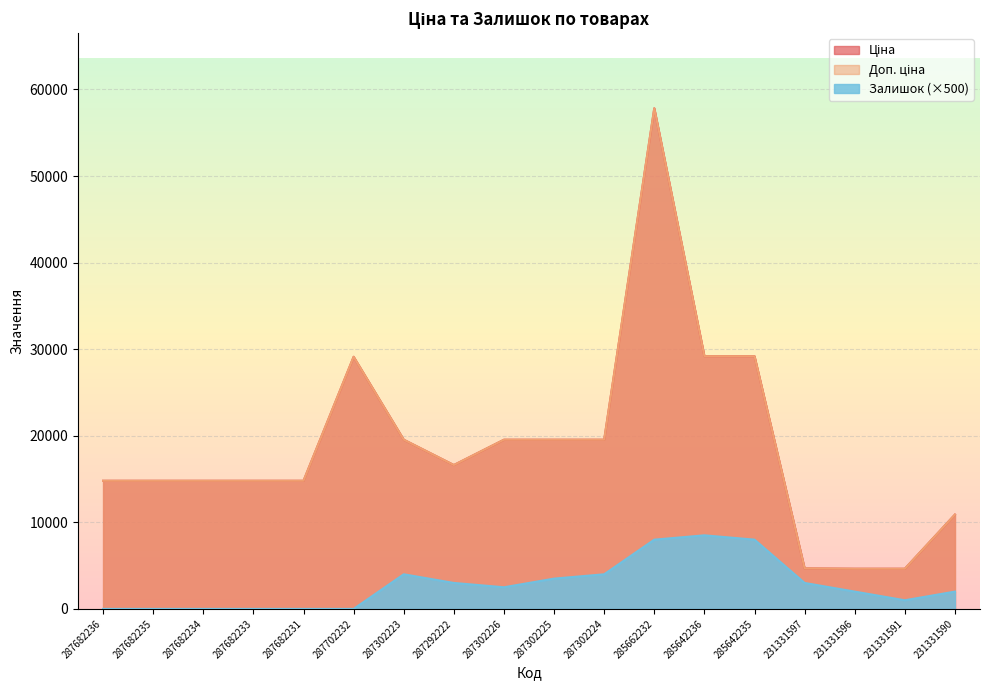

At which category is the sum across all series the highest?

285662232